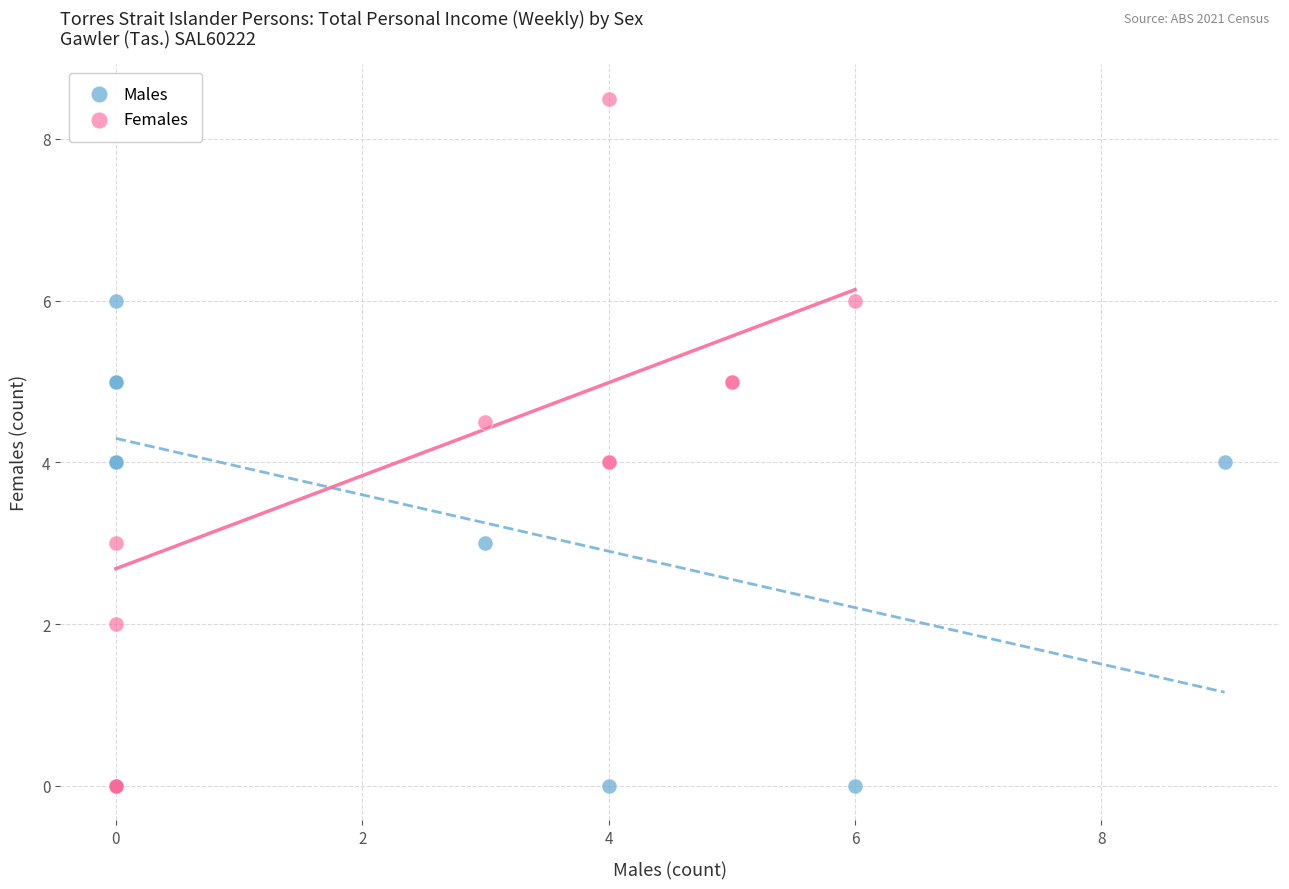

Which series contains the highest Y value?

Females